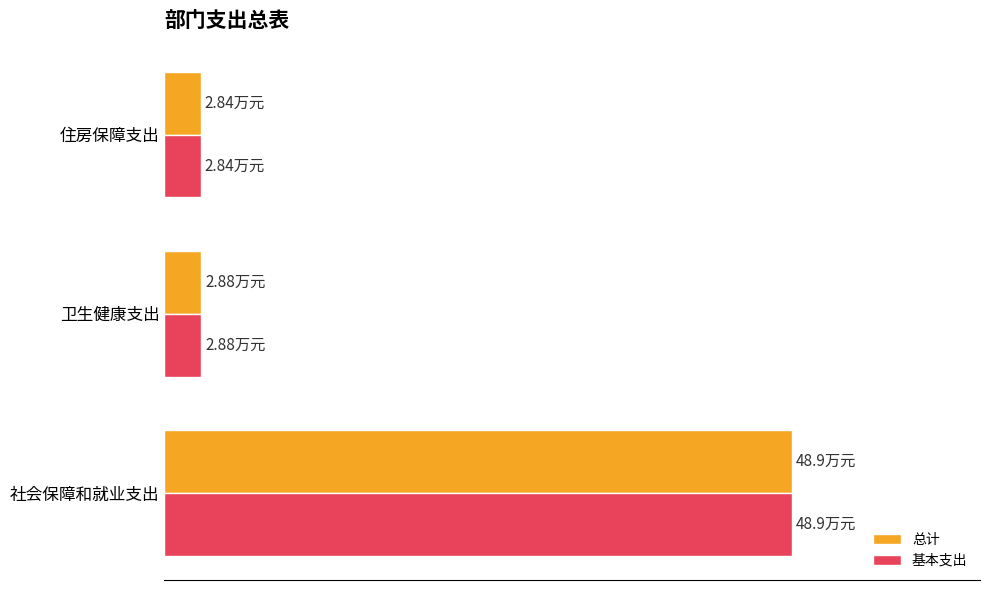

At how many categories does at least one series exceed 3?

1